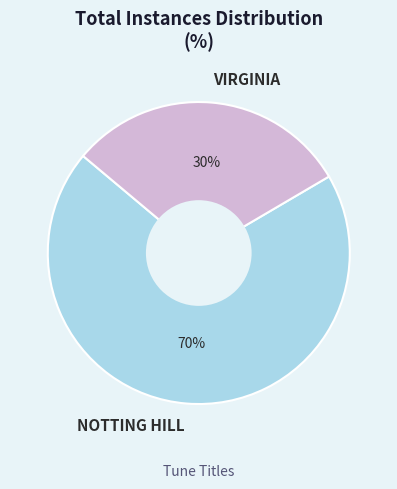

To the nearest percent, what is the average slice percentage?

50%